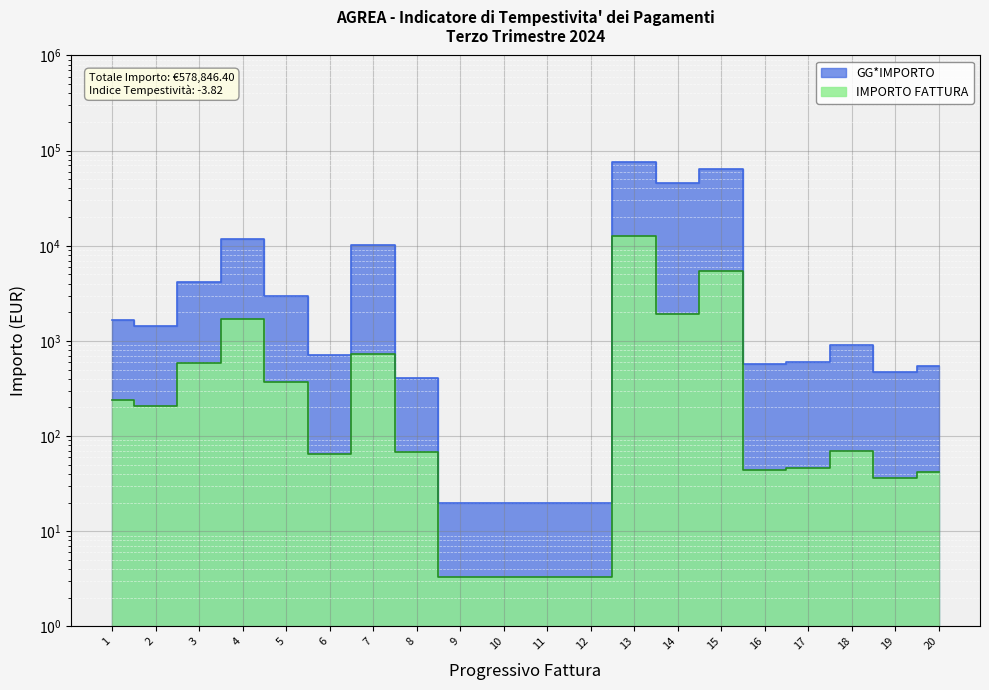

True or false: IMPORTO FATTURA and GG*IMPORTO intersect in this chart.

False